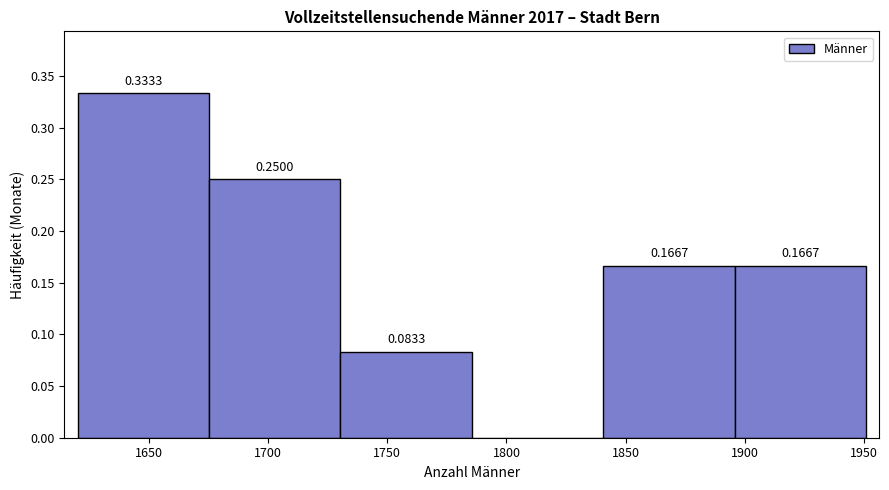

Over which range of the x-axis is the bar tallest?

1620 to 1675